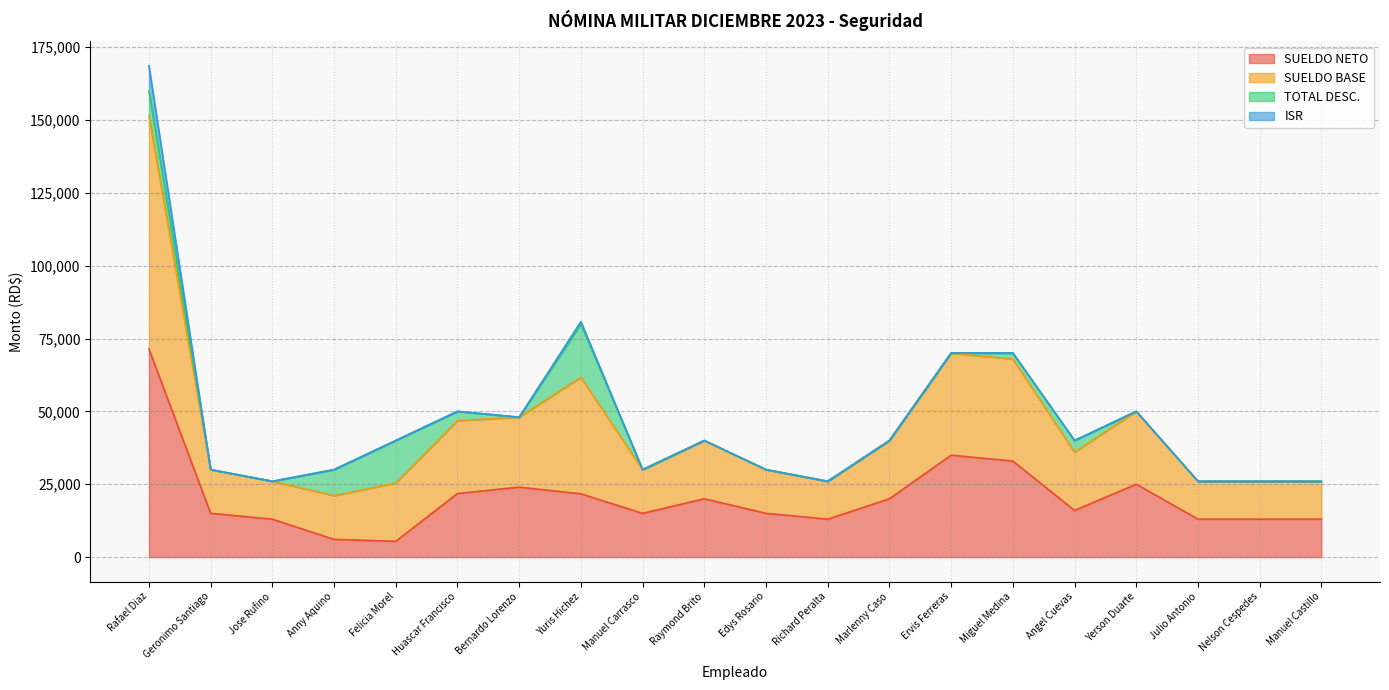

What is the lowest value of the SUELDO NETO series?

5408.1